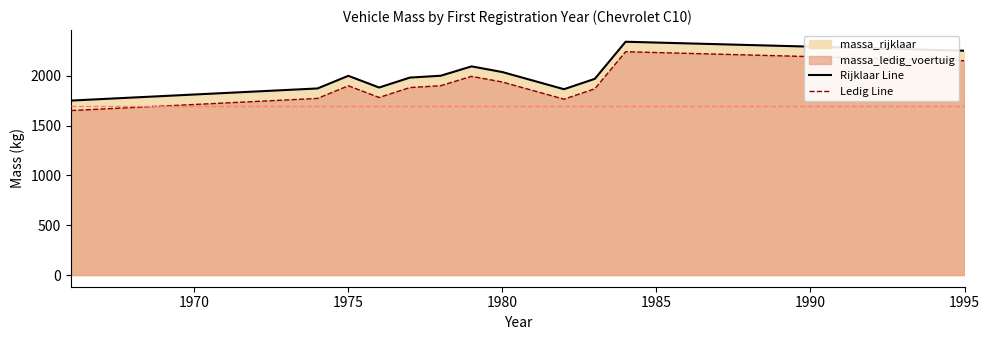

What is the approximate value of massa_rijklaar at 1979, to the nearest 100?

2100